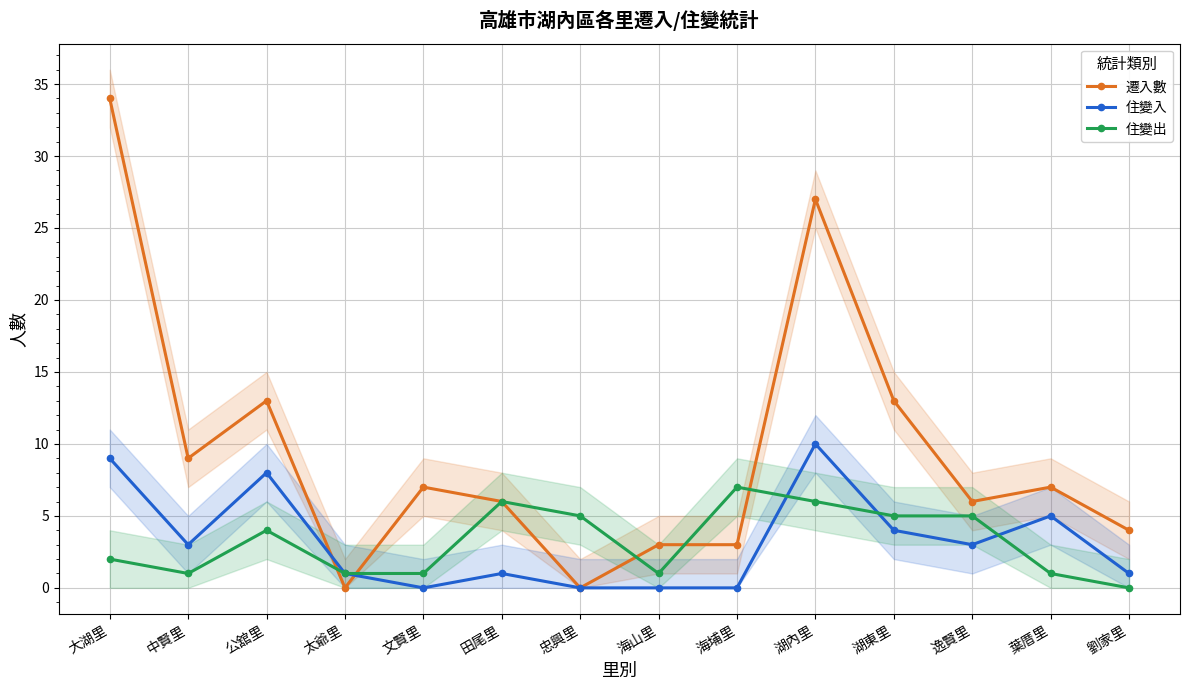

How many lines are shown in the chart?

3